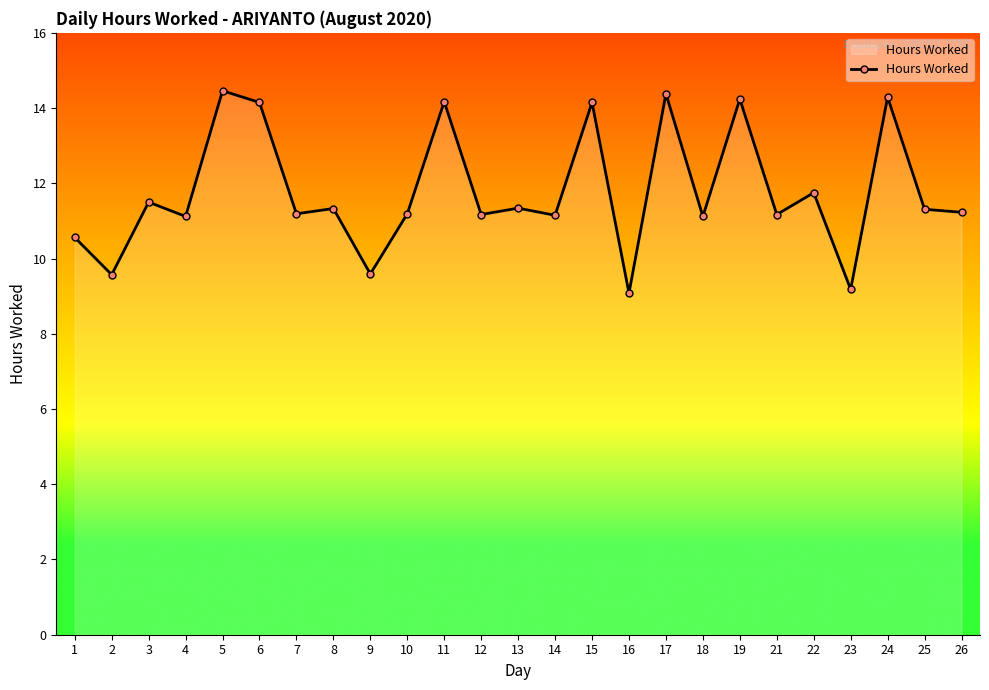

What is the smallest value displayed?

9.1